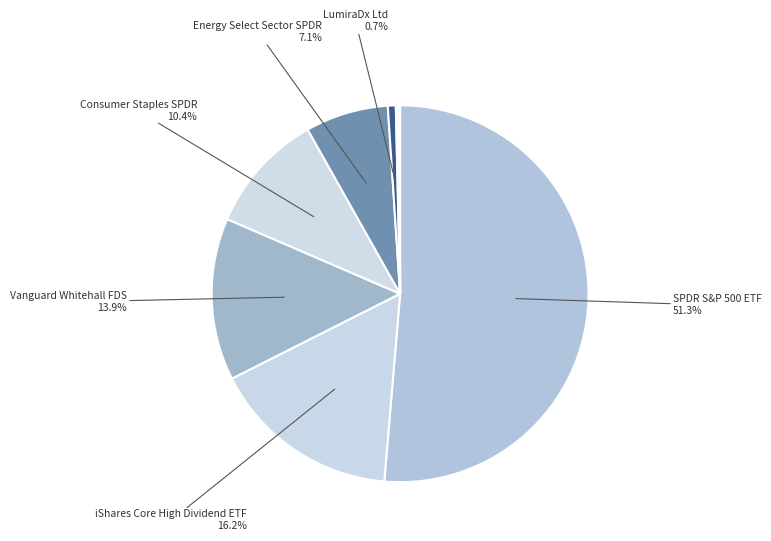

What is the majority slice?

SPDR S P 500 ETF TRUST